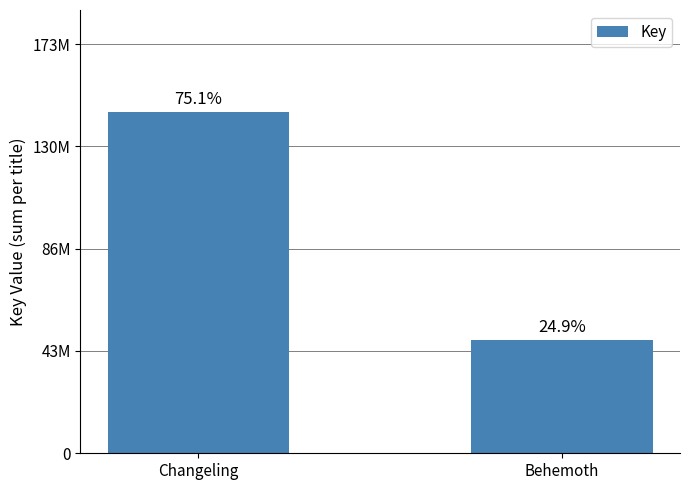

What is the ratio of the value at Behemoth to the value at Changeling?

0.3